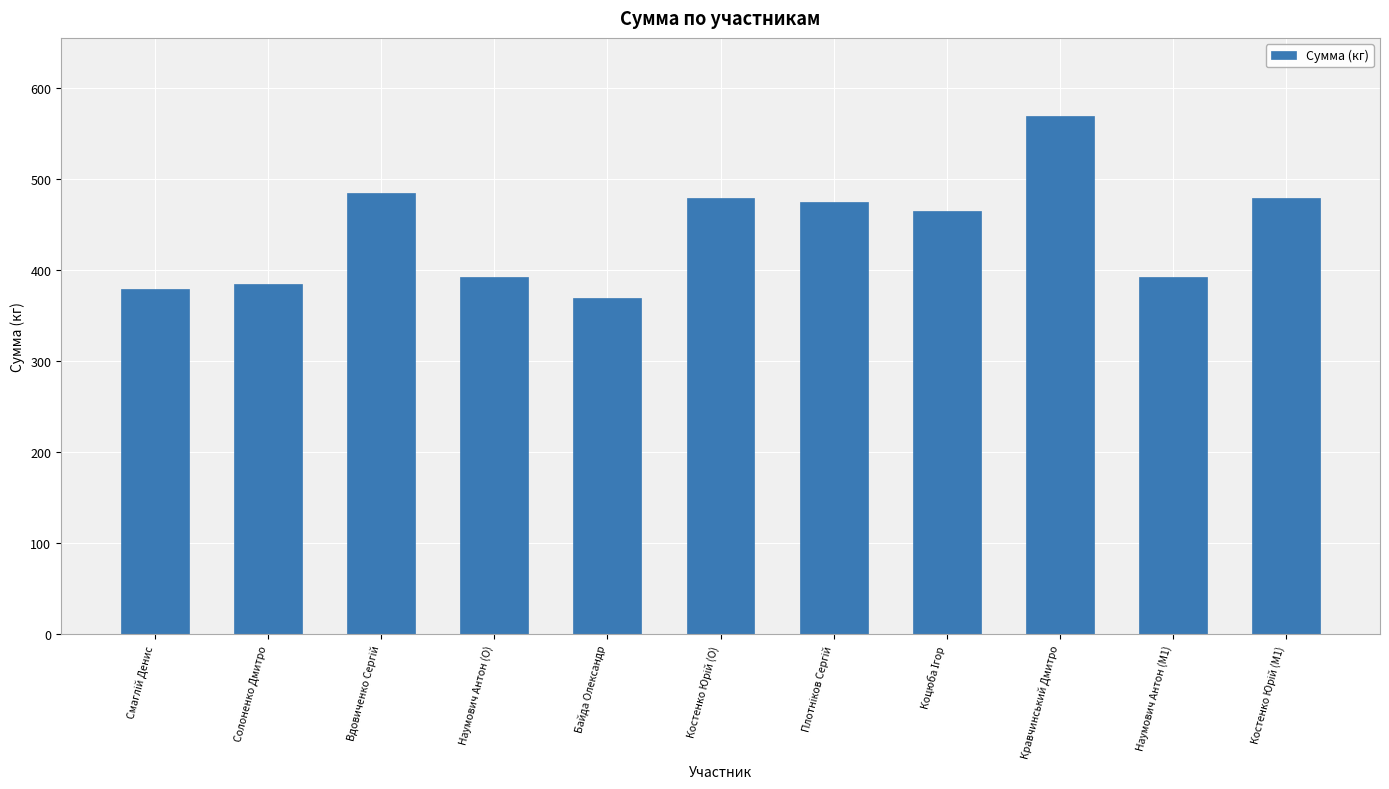

What position from the left is Солоненко Дмитро?

2